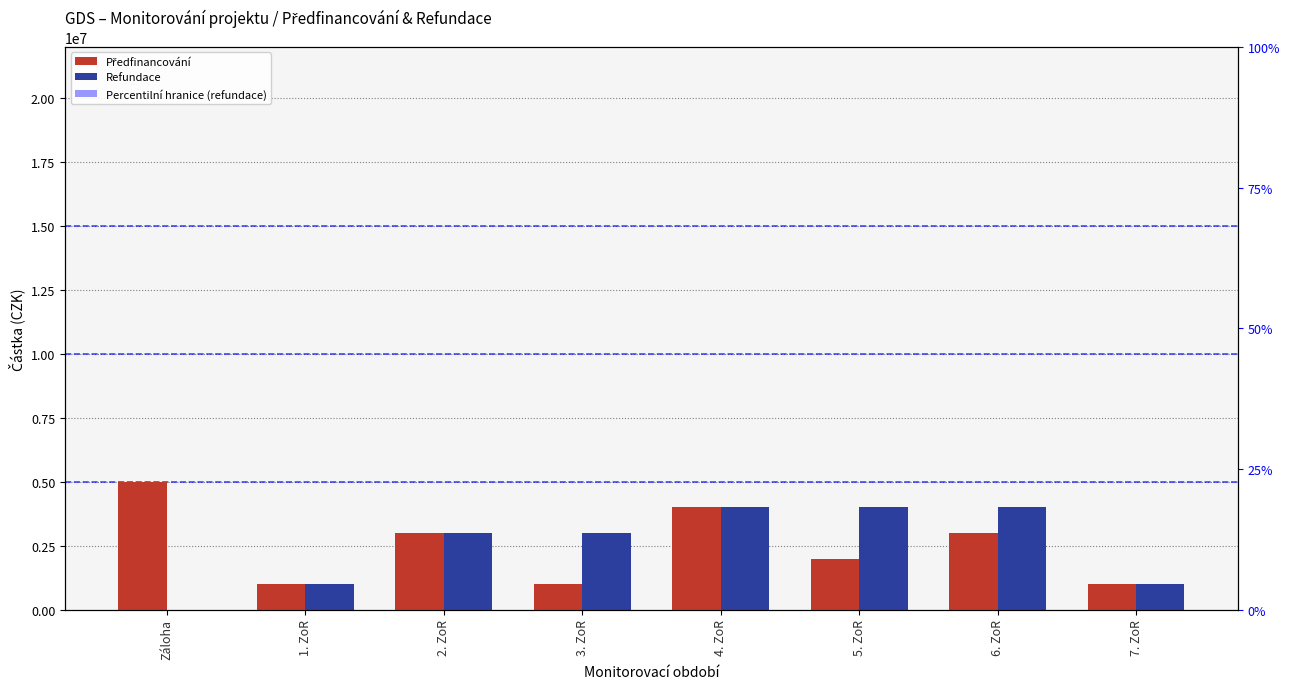

Which category has the highest value in the Refundace series?

4. ZoR